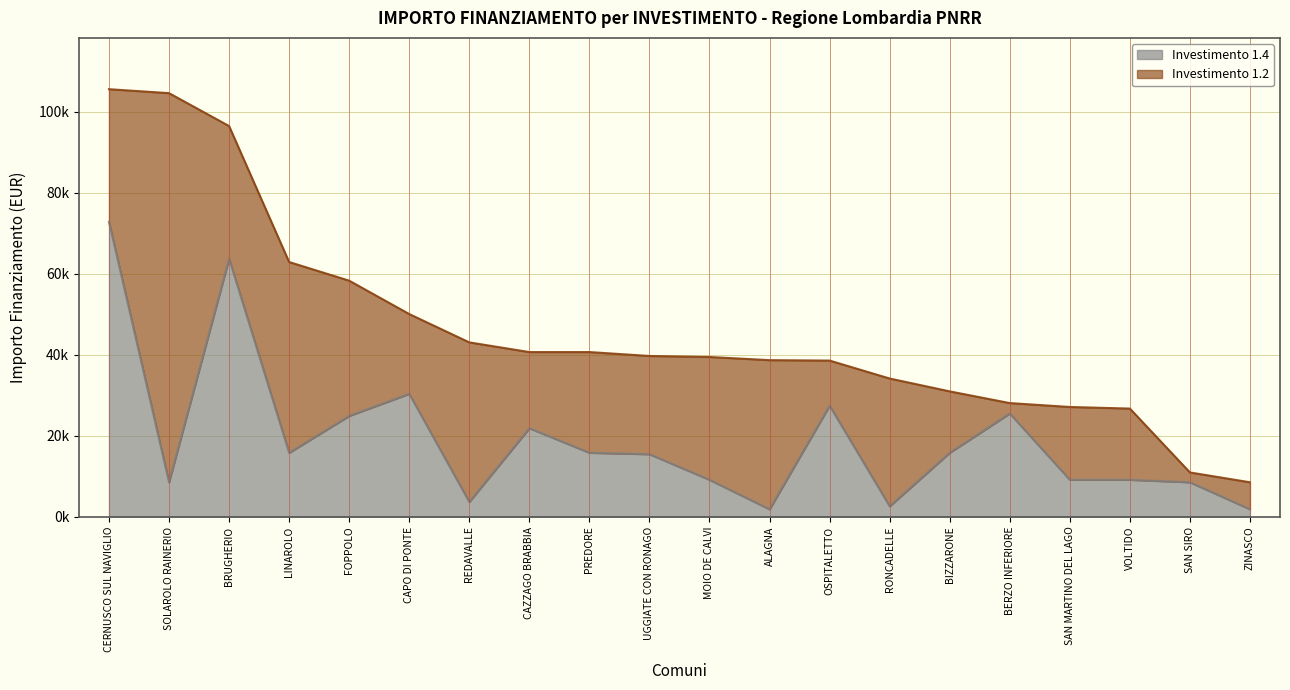

True or false: 1.4 has more than 1 points higher than both neighbors.

True